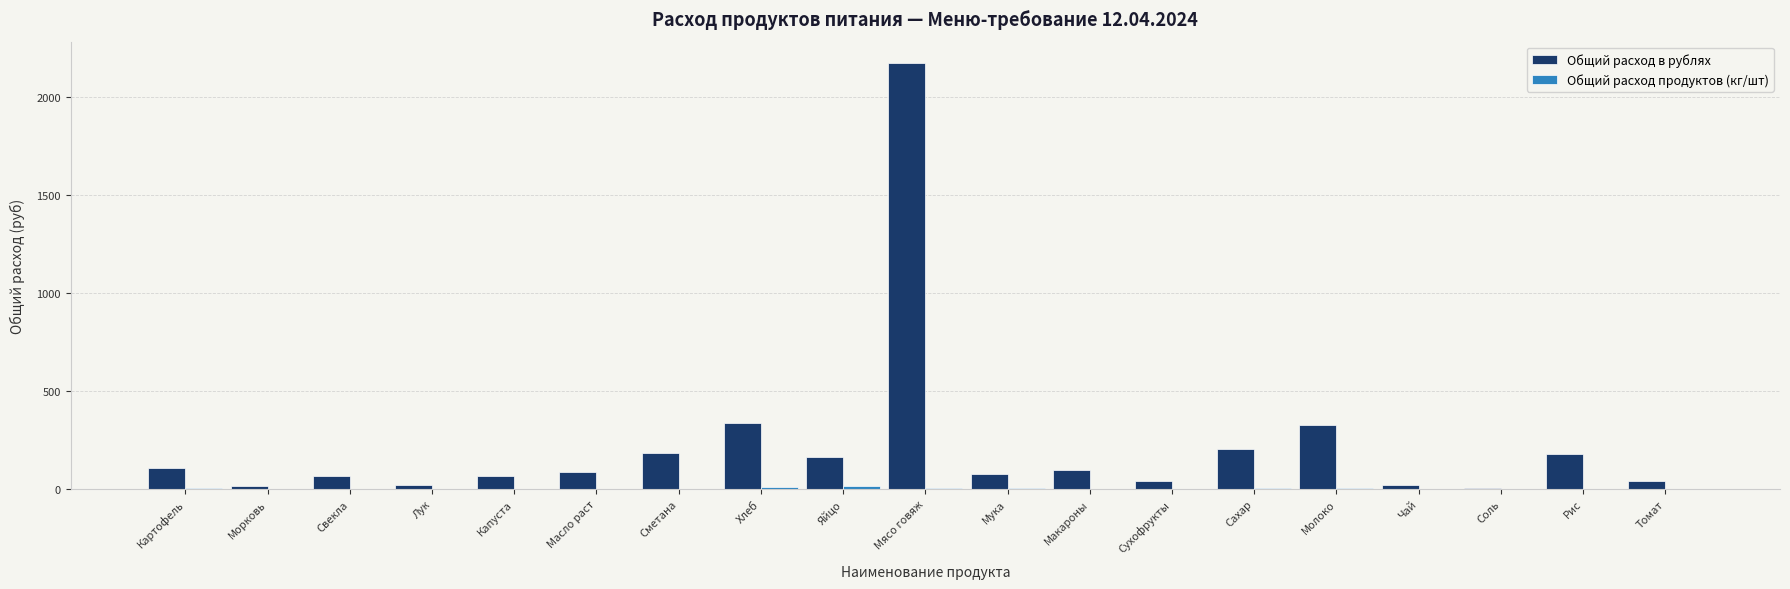

At which category does the chart reach its peak across all series?

Мясо говяж